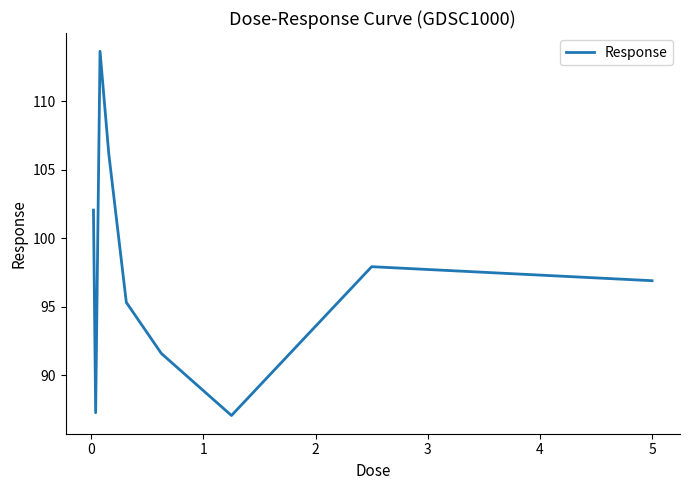

What is the difference between the maximum and minimum values?

26.6